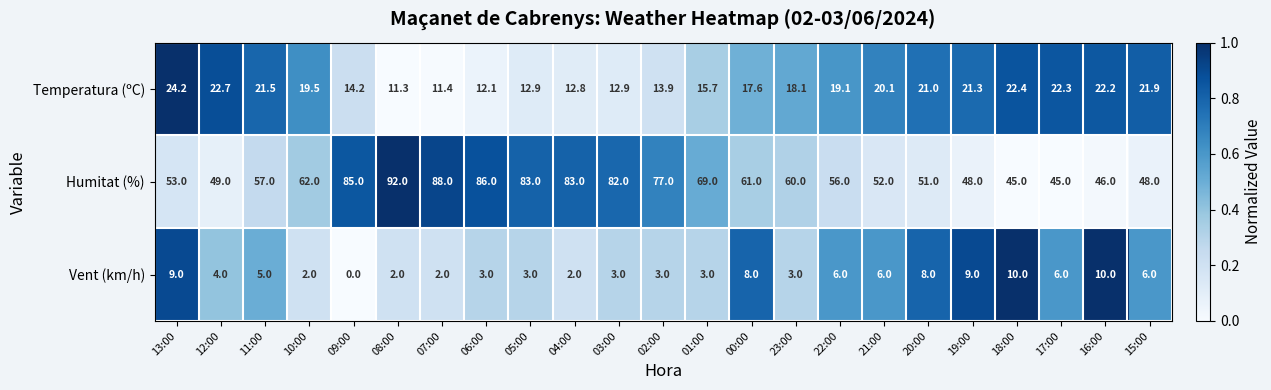

Count the number of data series in this chart.

3